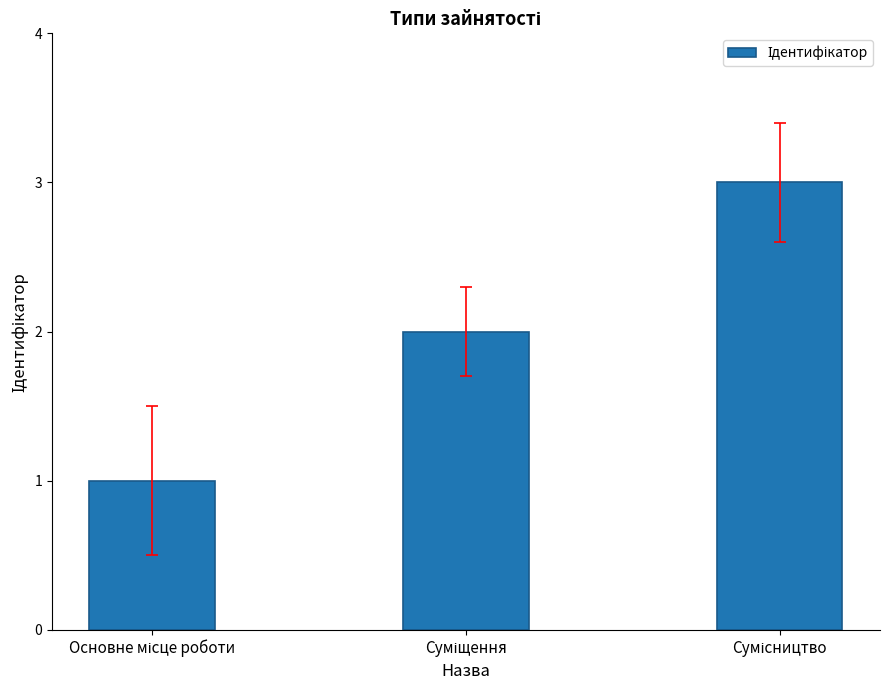

What is the sum of all values?

6